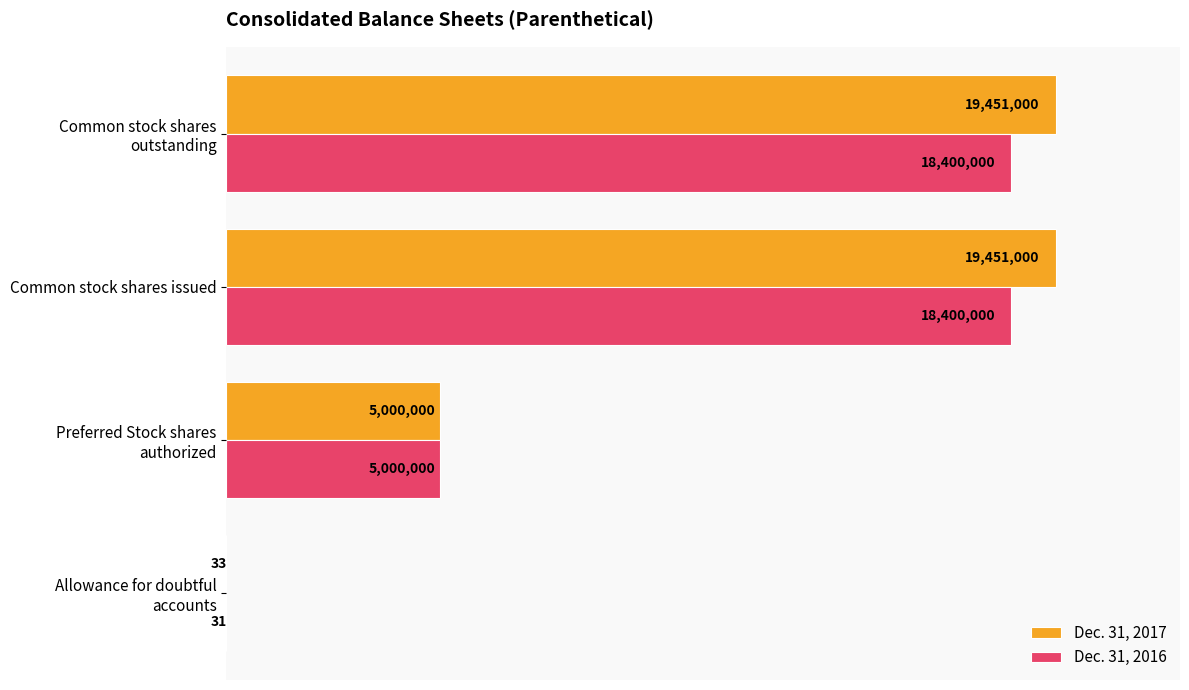

What are all the series names shown in the legend?

Dec. 31, 2017, Dec. 31, 2016